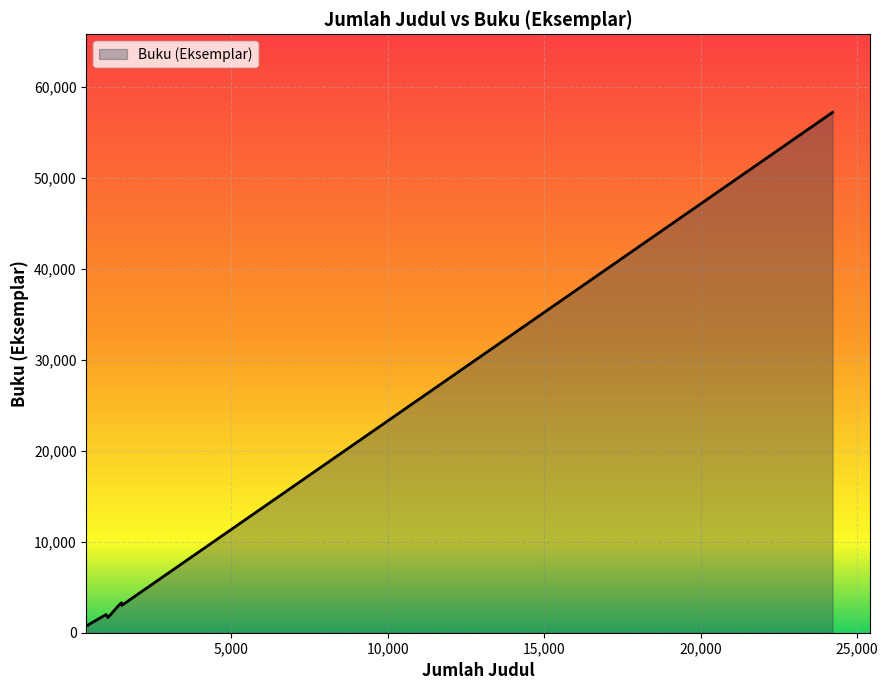

What is the maximum value shown in the chart?

57210